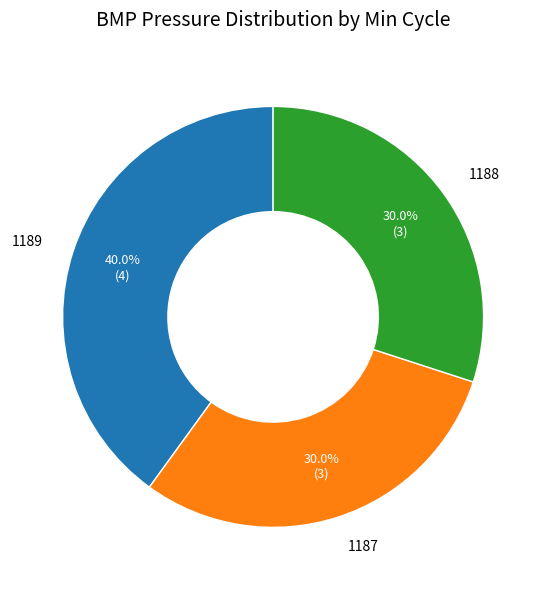

Is there any slice that represents more than half of the pie?

No